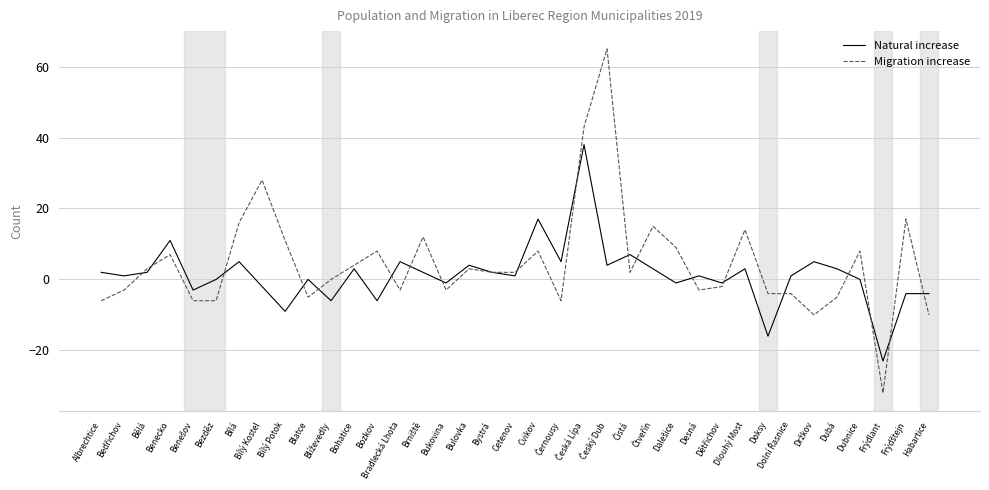

Is this an area chart (filled region under the line)?

No